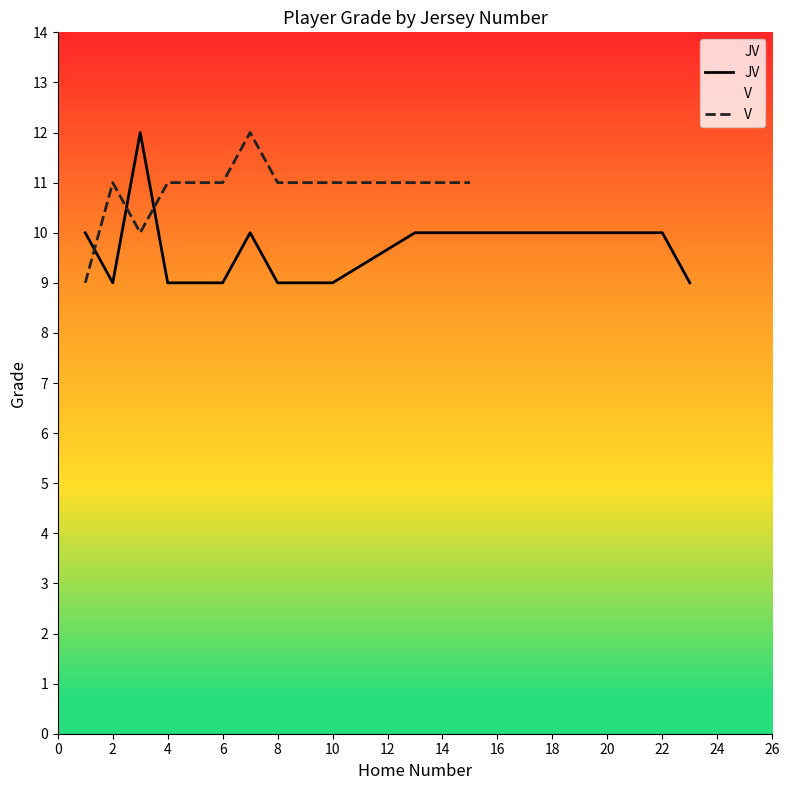

What is the highest value of the V series?

12